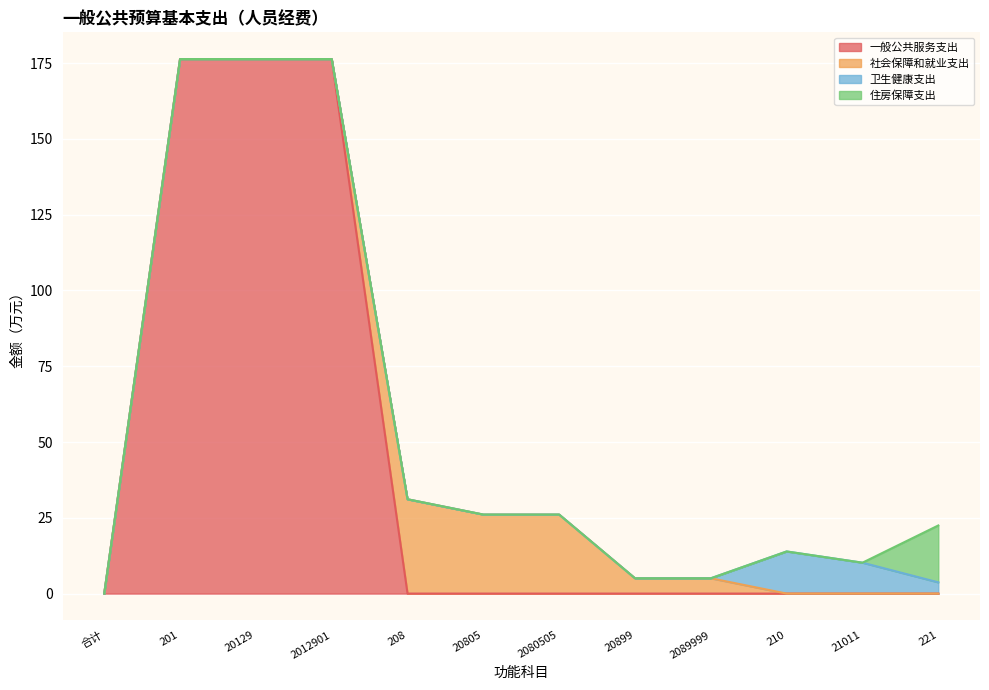

Does the chart display data point markers on the line(s)?

No